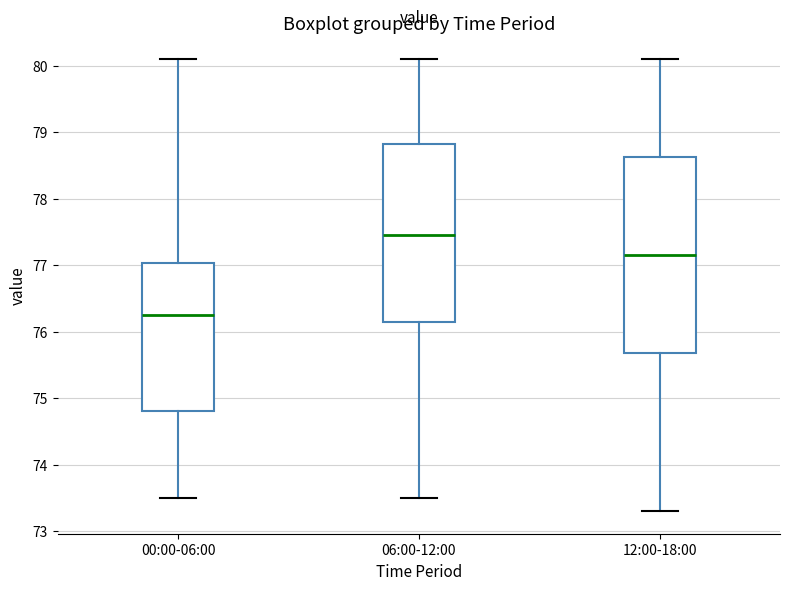

Reading left to right, transcribe this box plot: for each box, give where its median line is, the range the box spans, and where its two whiskers end, as read against the y-axis. The values are not printed on the chart, so give them approximately, as read against the axis.

00:00-06:00: median 76.3, box 74.8 to 77.0, whiskers 73.5 to 80.1
06:00-12:00: median 77.5, box 76.2 to 78.8, whiskers 73.5 to 80.1
12:00-18:00: median 77.2, box 75.7 to 78.6, whiskers 73.3 to 80.1